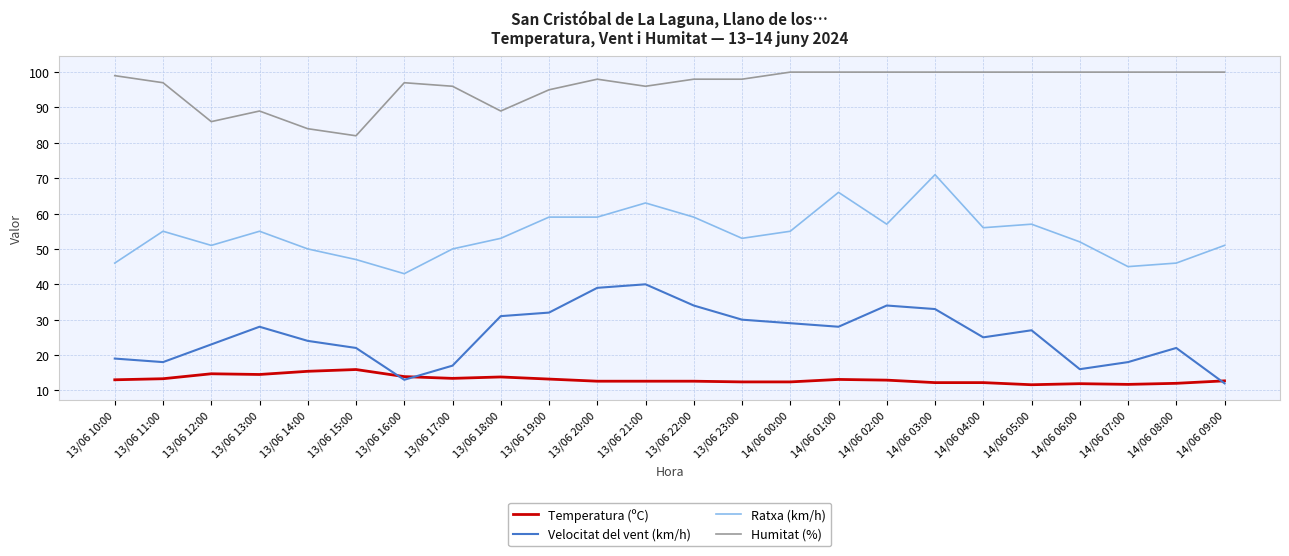

What is the difference between the highest and lowest values at 13/06 12:00?

71.3